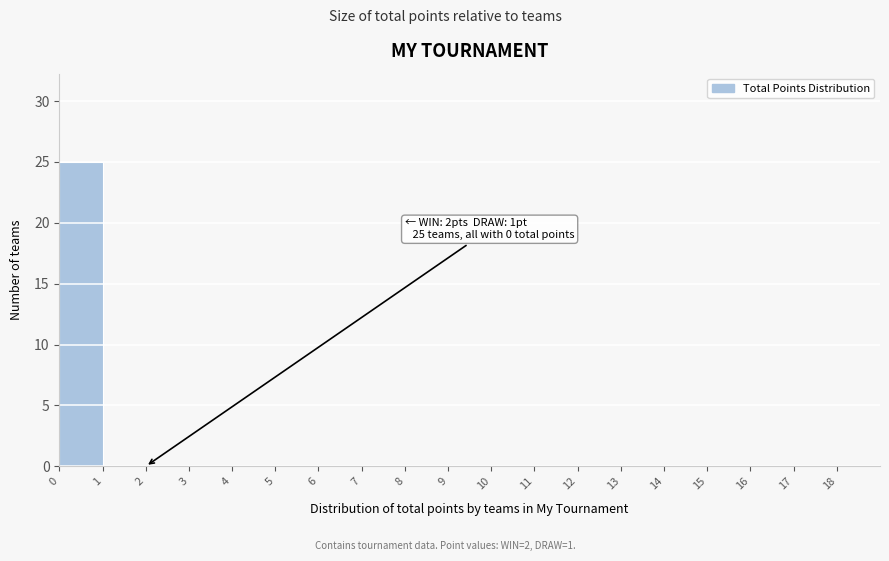

Which range on the x-axis has the tallest bar?

0 to 1